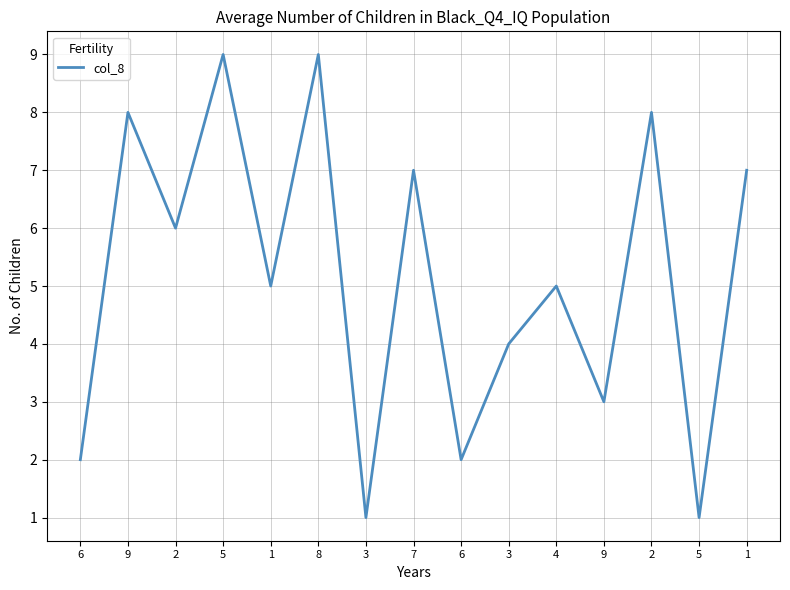

How many lines are shown in the chart?

1